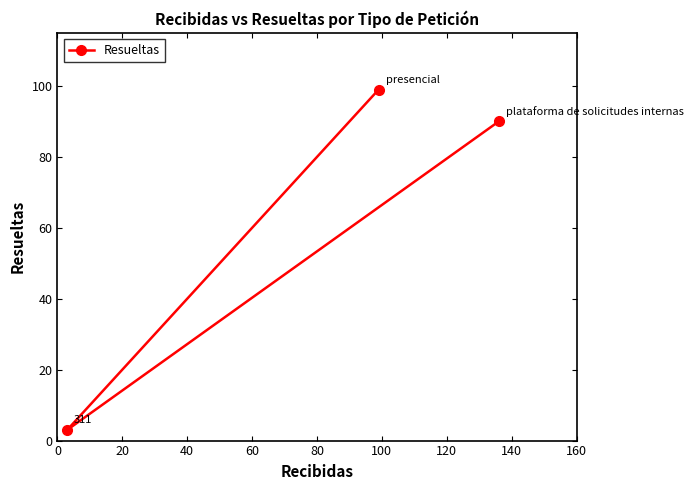

What is the smallest value displayed?

3